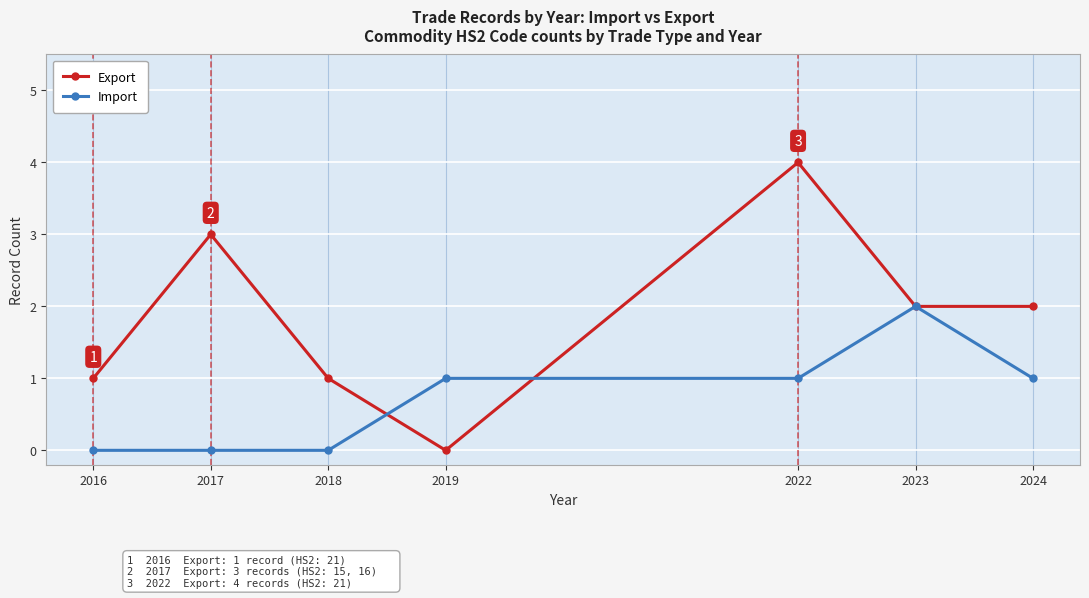

What is the value of the Import point at the 6th from the left?

2